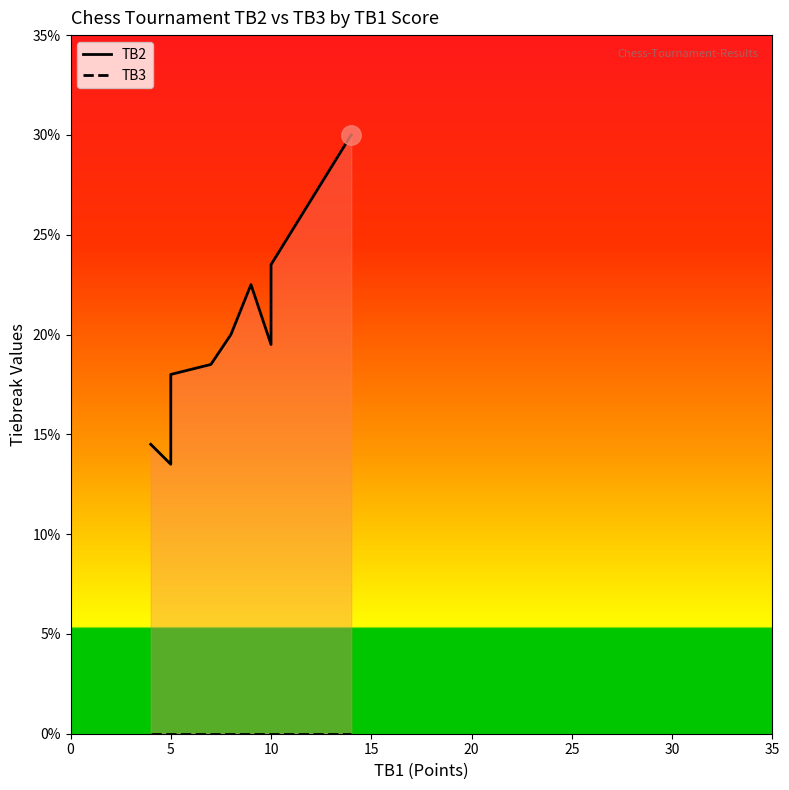

Which series has the largest total across all categories?

TB2